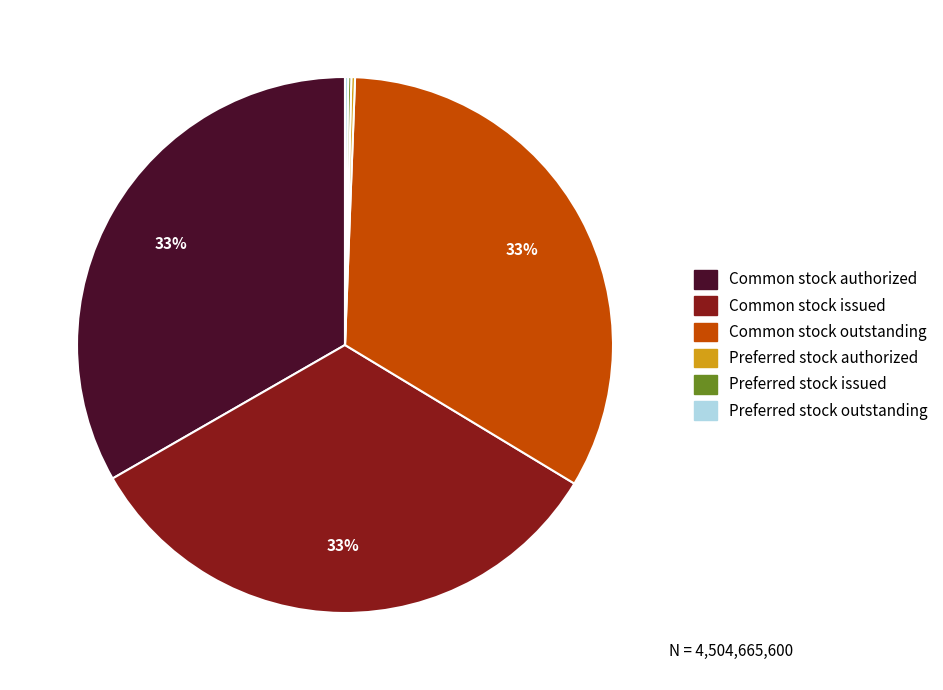

To the nearest percent, what portion does Common stock outstanding represent?

33%